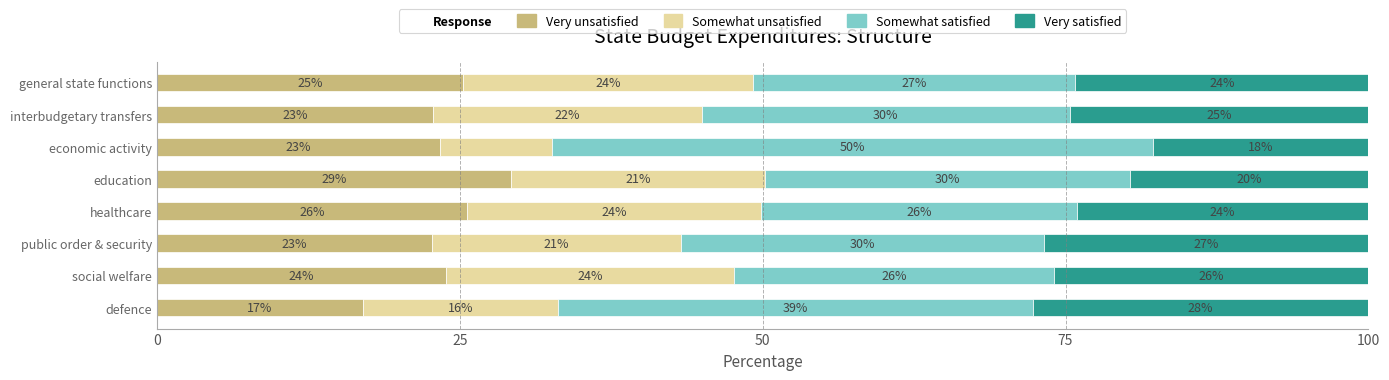

Which category has the lowest value in the Very unsatisfied series?

defence